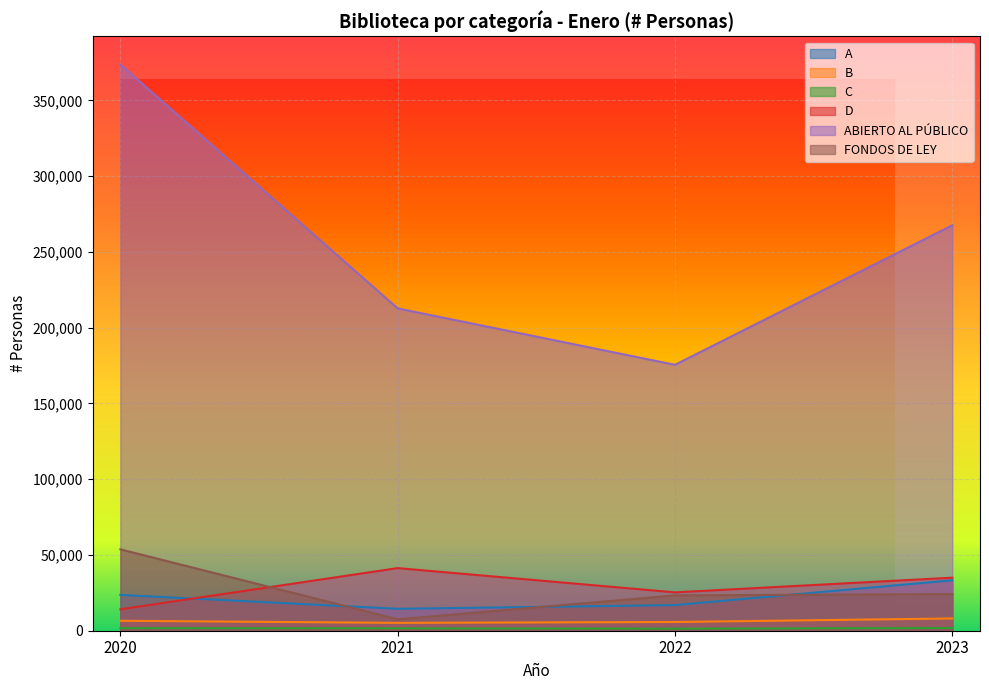

Which category has the lowest value in the A series?

2021